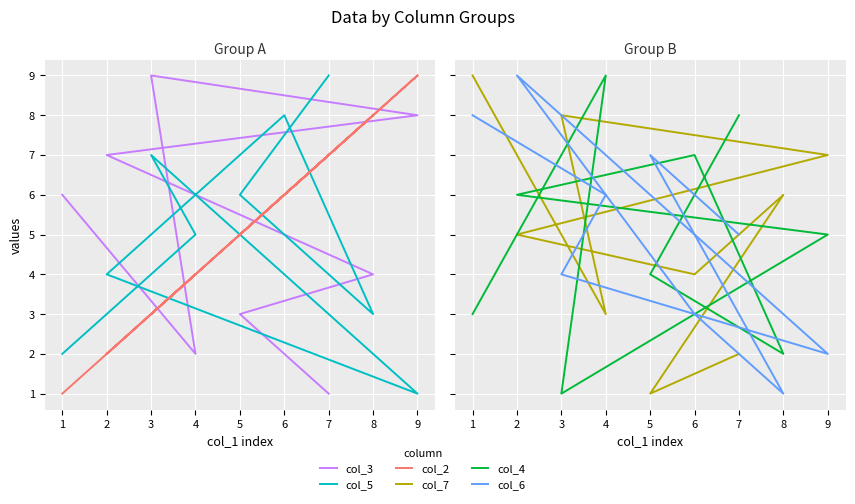

How many interior local valleys does the col_7 series have?

3